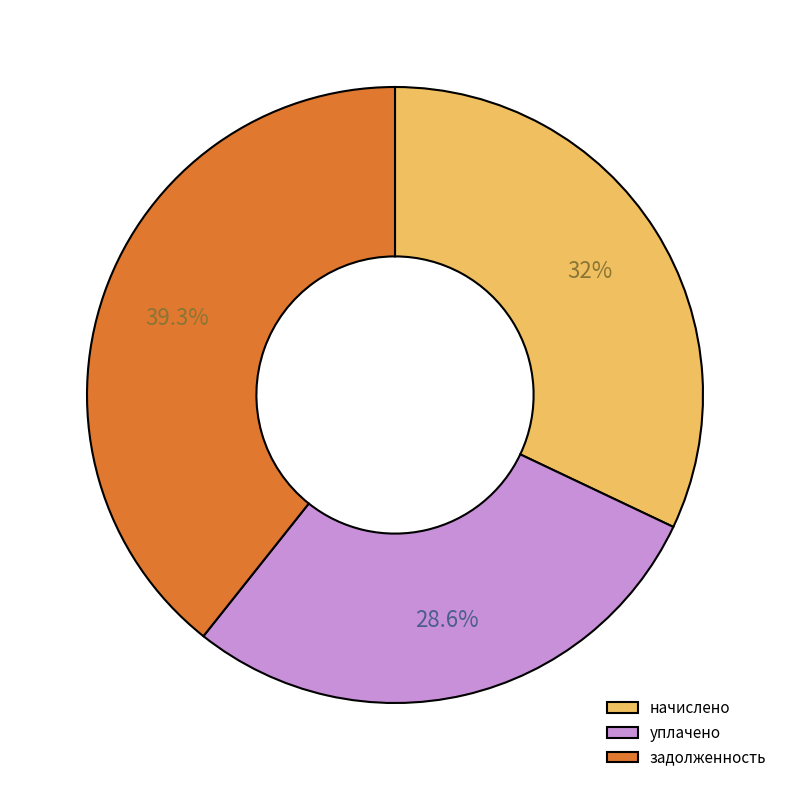

Does уплачено account for over 50% of the chart?

No